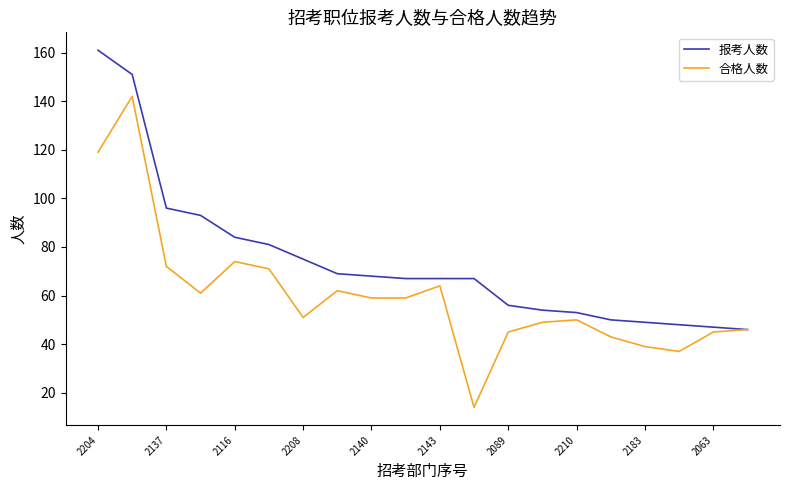

List the series in order of their overall mean, highest first.

报考人数, 合格人数